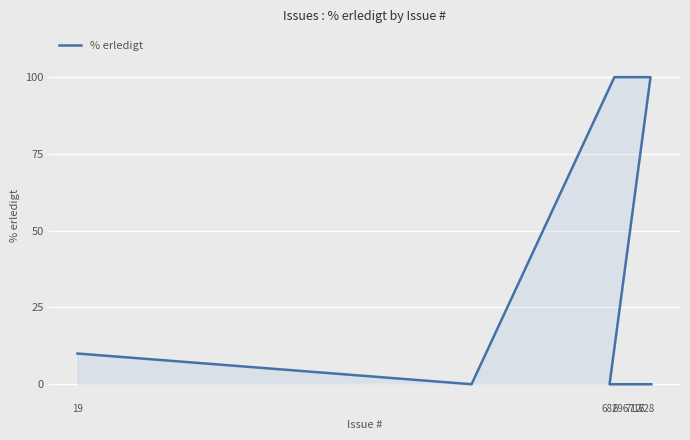

Reading left to right, what are all the values shown in this chart?

10	0	100	100	100	100	100	100	100	100	100	100	100	100	100	0	0